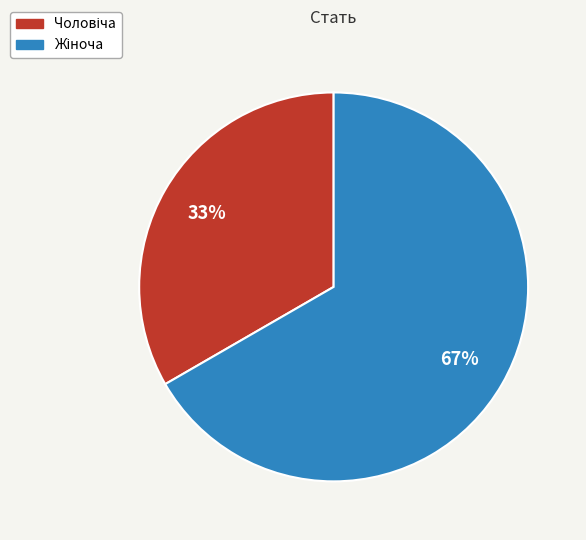

Is there any slice that represents more than half of the pie?

Yes